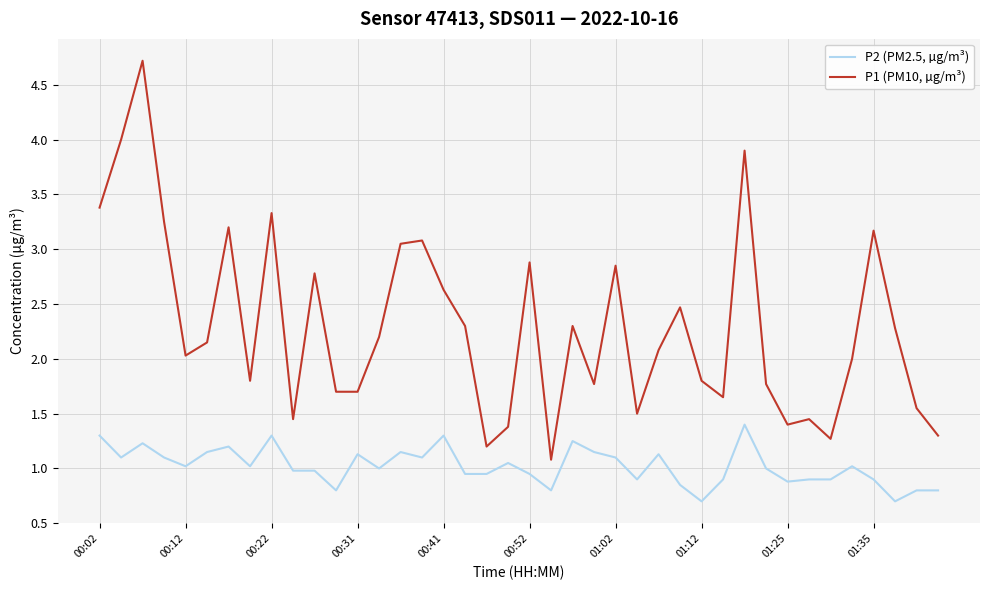

True or false: P2 (PM2.5, µg/m³) and P1 (PM10, µg/m³) cross at least once.

False